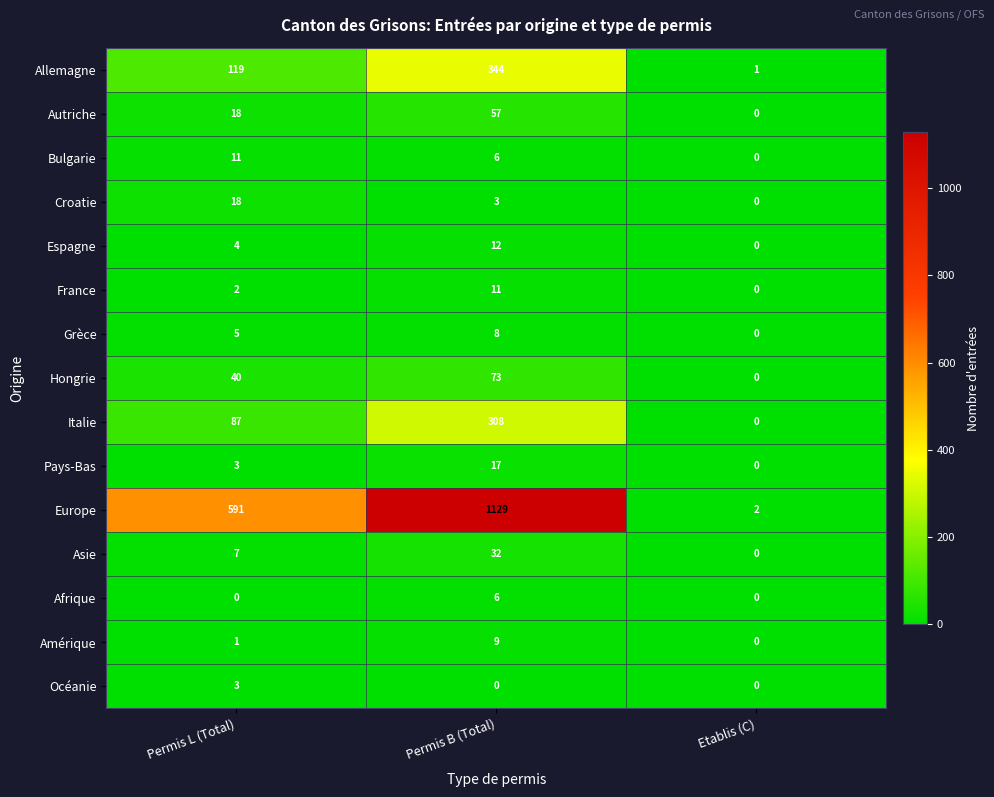

Which series has the largest range (max minus min)?

Europe